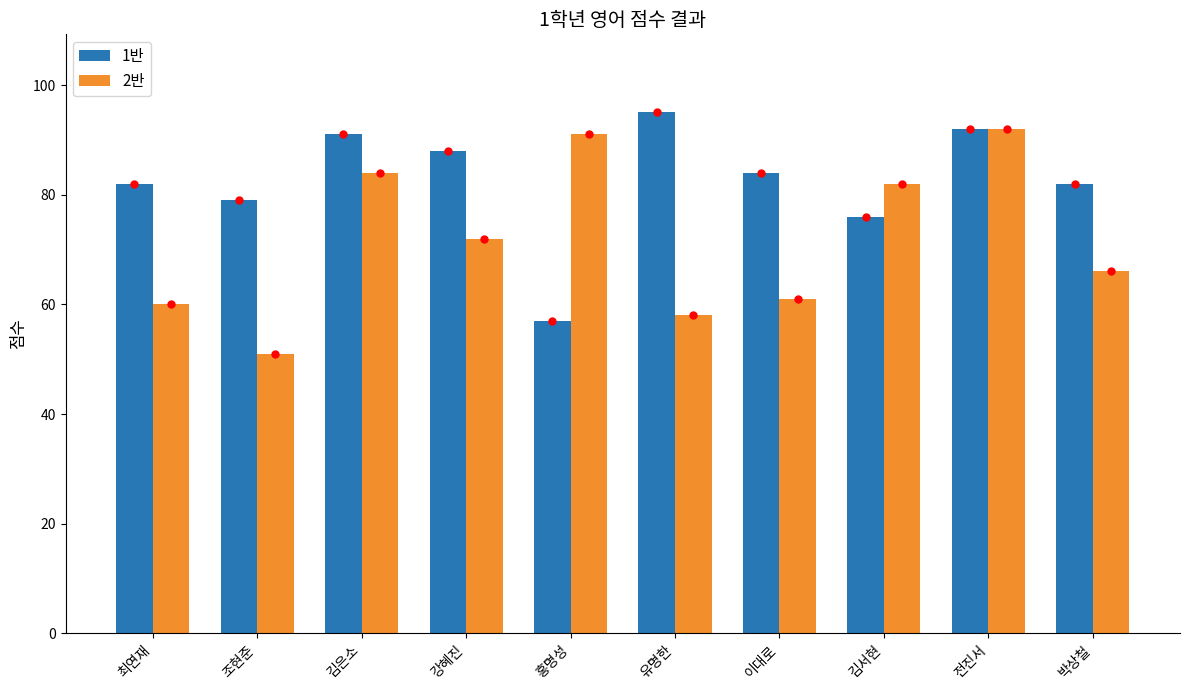

Rank the series by their maximum value, from lowest to highest.

2반, 1반